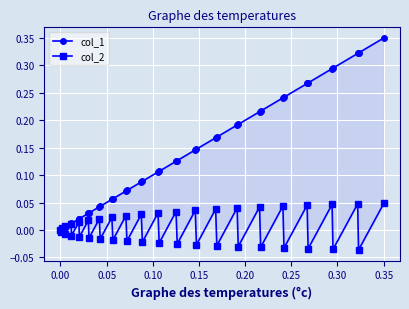

The value of col_2 at 0.05 is 0.0. True or false?

False